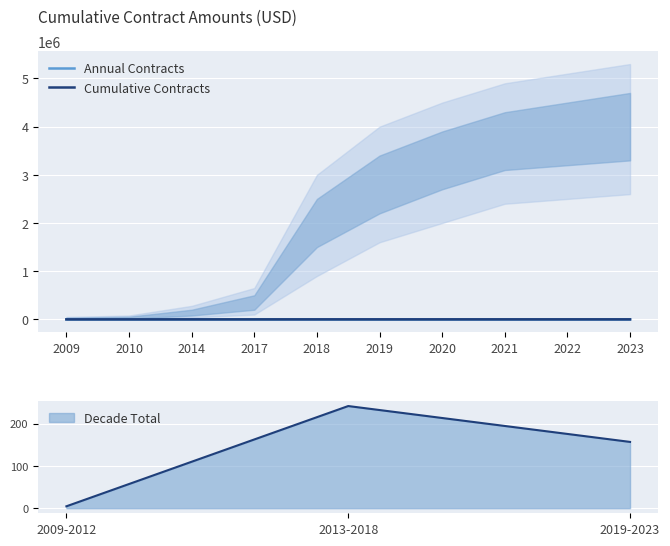

In Annual Contracts, how many points are higher than both neighbors (excluding endpoints)?

1